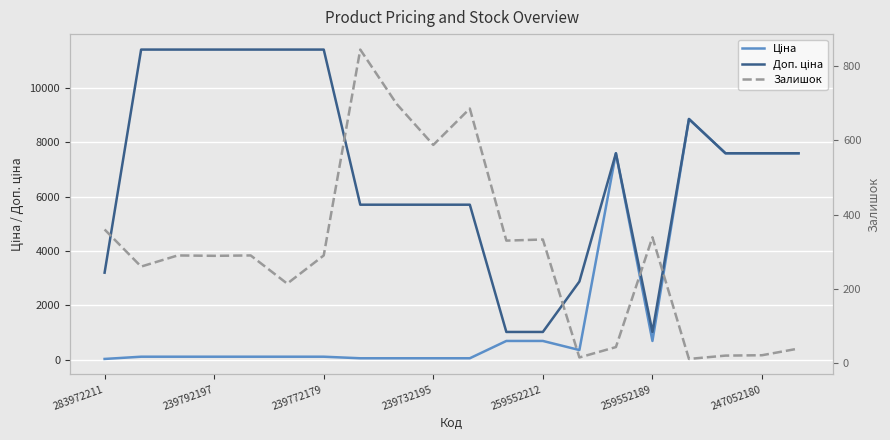

Is it true that Ціна equals 7596.5 at 19?

True